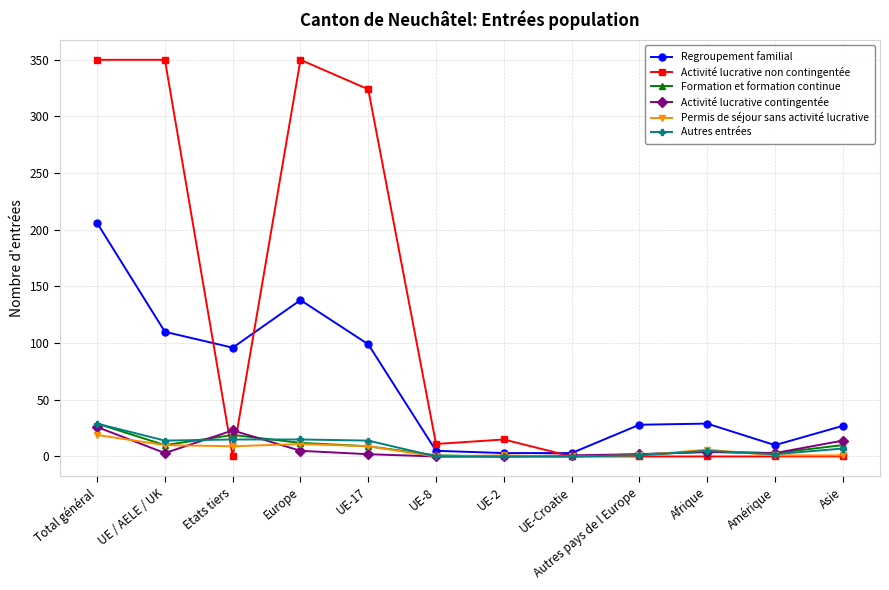

How many data points in Formation et formation continue are less than 9?

6